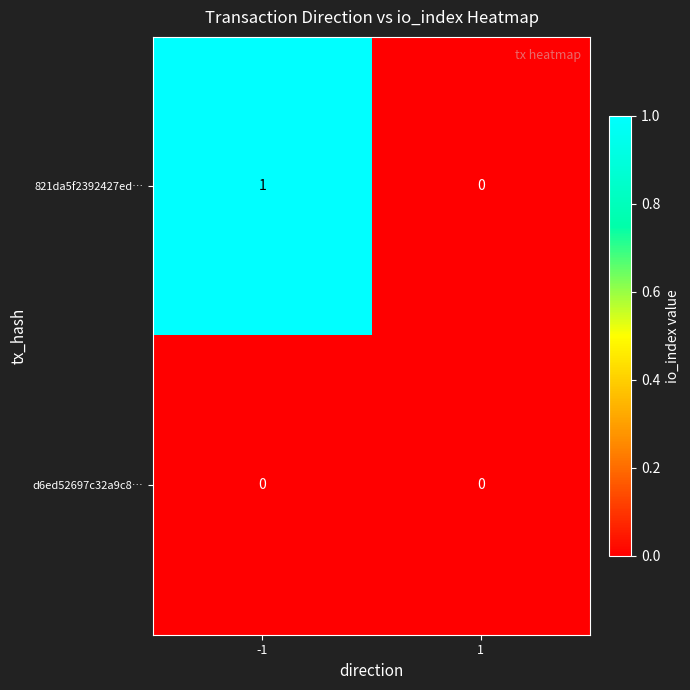

Reading left to right, extract all data points from this chart.

821da5f2392427ed…: 1	0
d6ed52697c32a9c8…: 0	0